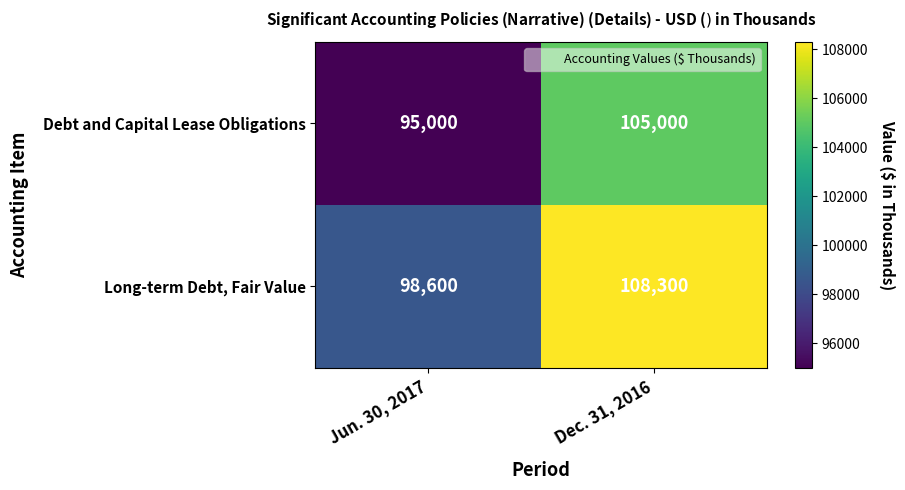

What is the greatest value displayed?

108300